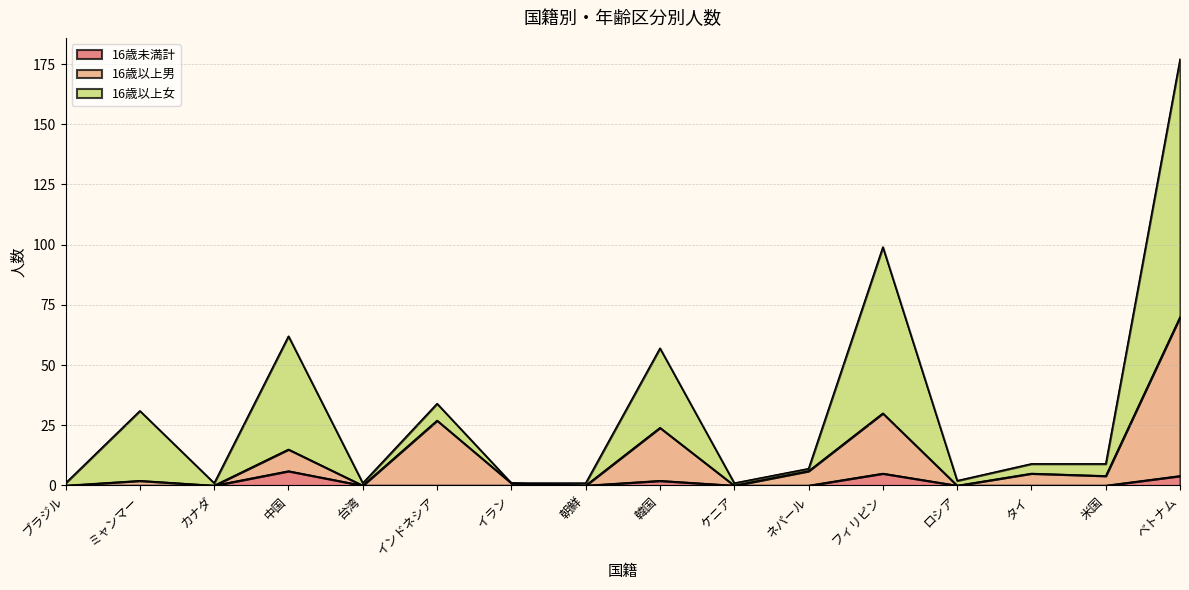

What is the maximum value for 16歳未満計?

6